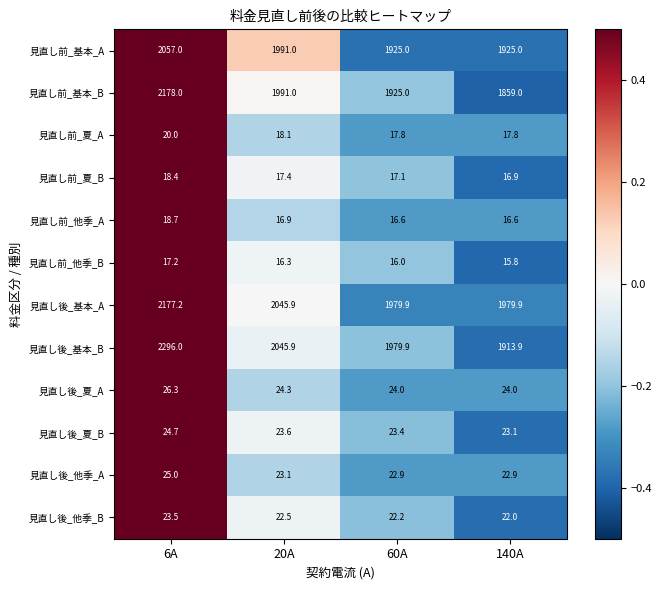

What is the maximum value shown in the chart?

2296.0